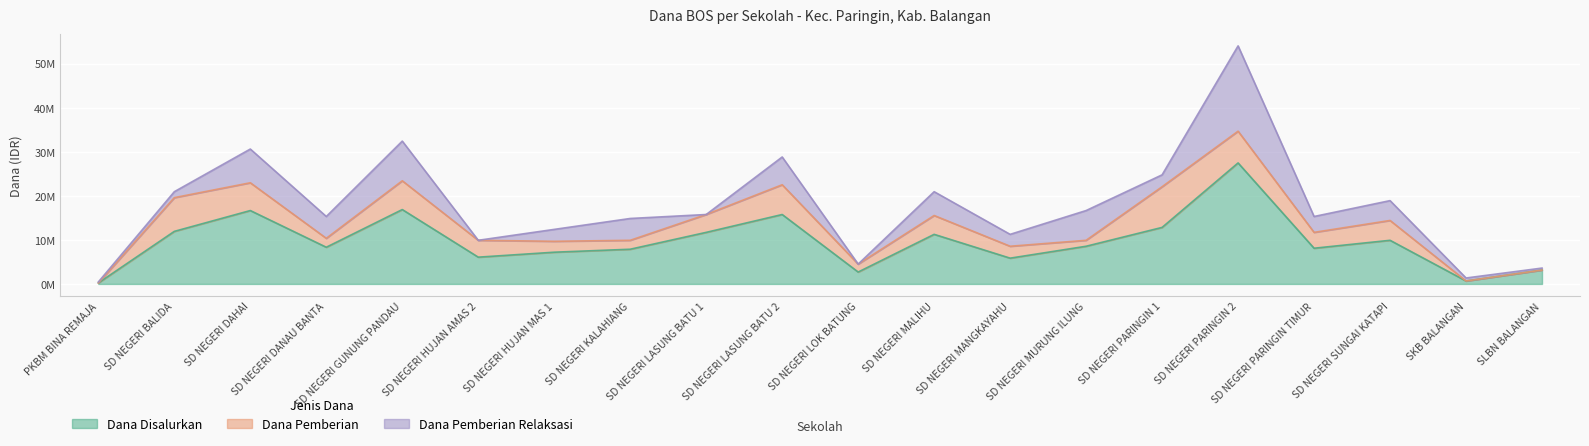

List the series in order of their peak value, highest first.

Dana Disalurkan, Dana Pemberian Relaksasi, Dana Pemberian